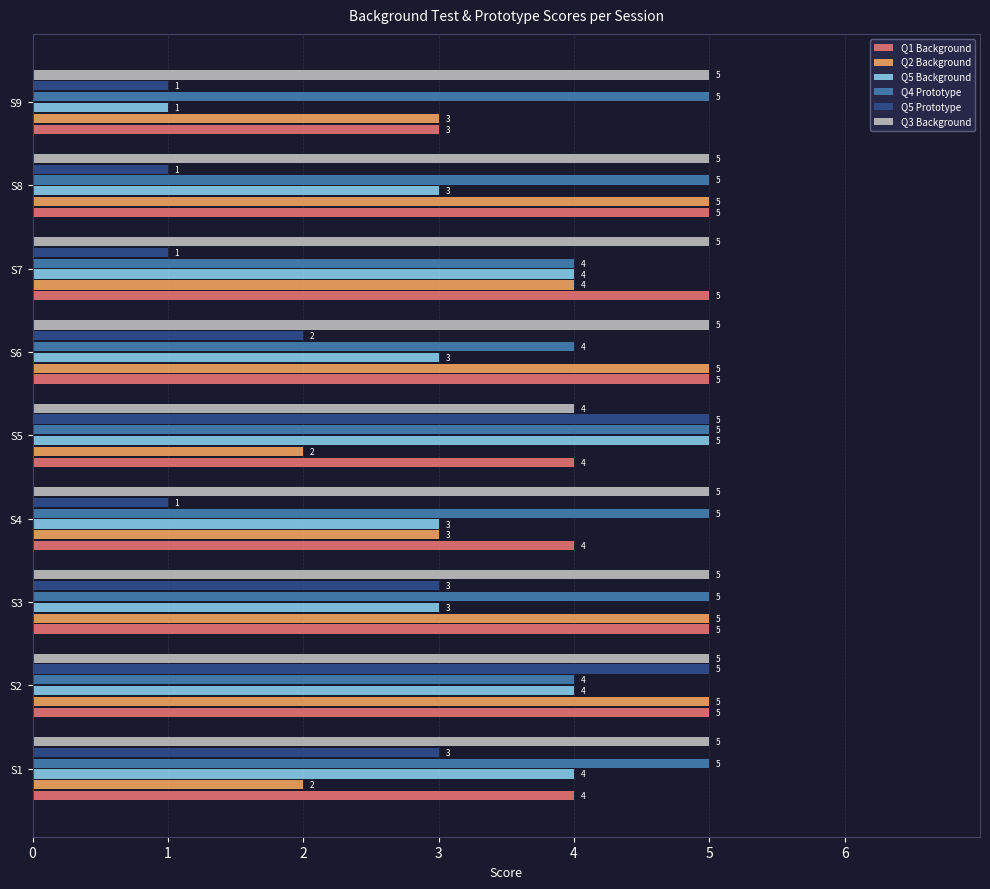

Is it true that Q5 Prototype equals 1 at S6?

False